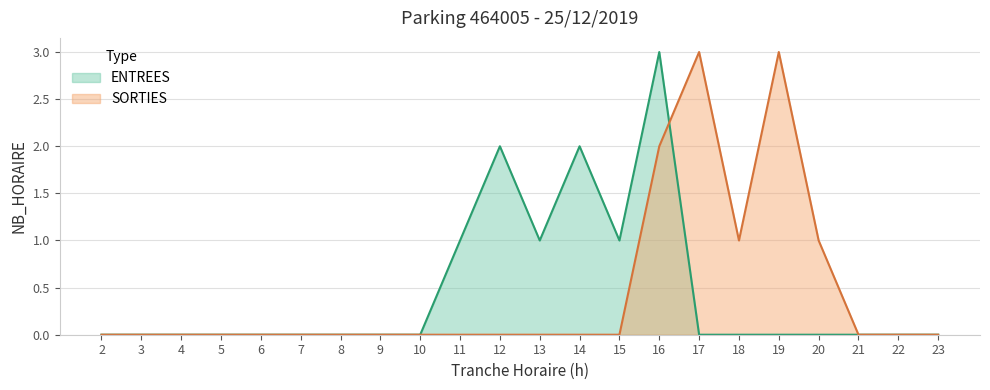

At which label does ENTREES reach its peak?

16